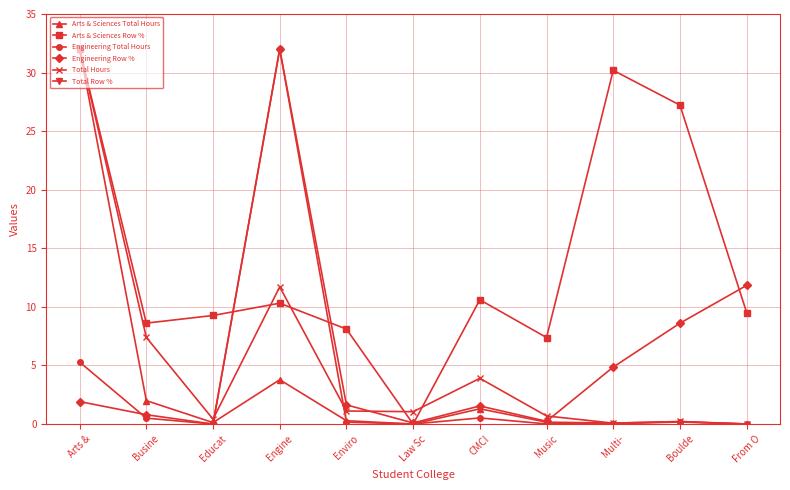

True or false: Arts & Sciences Row % and Engineering Total Hours cross at least once.

True